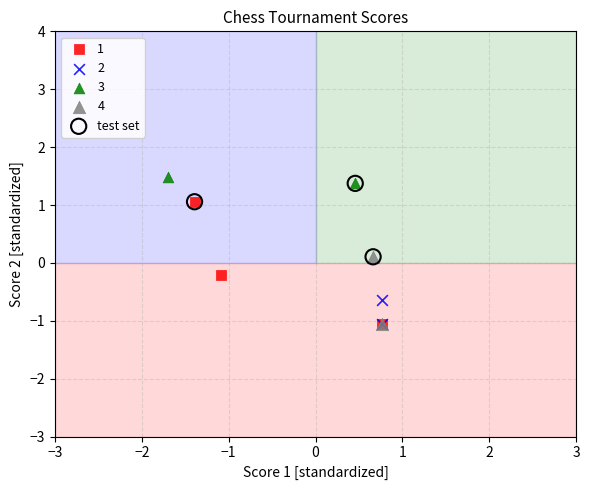

What are all the series names shown in the legend?

1, 2, 3, 4, test set